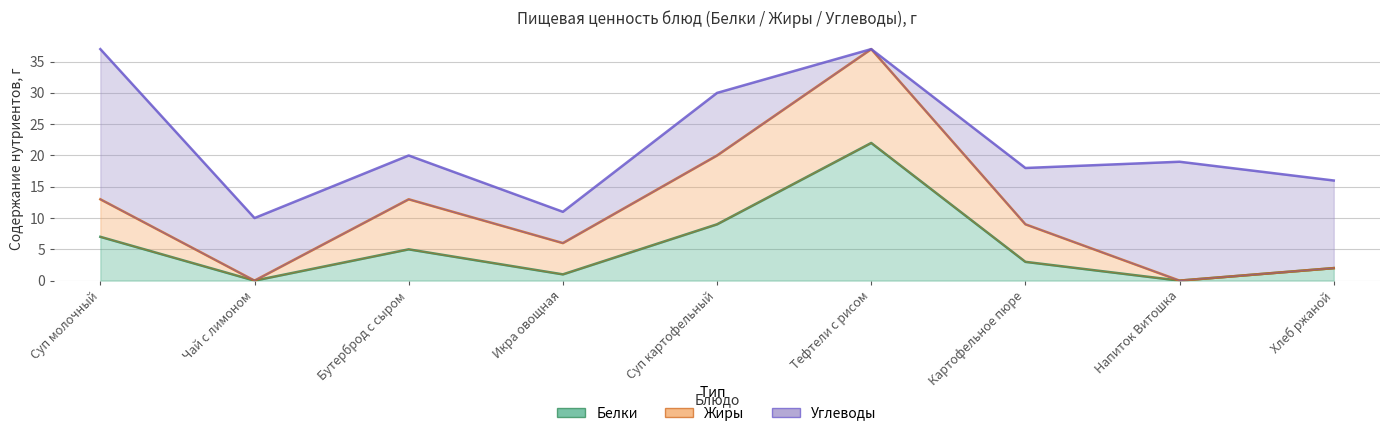

In Жиры, how many points are lower than both neighbors (excluding endpoints)?

2